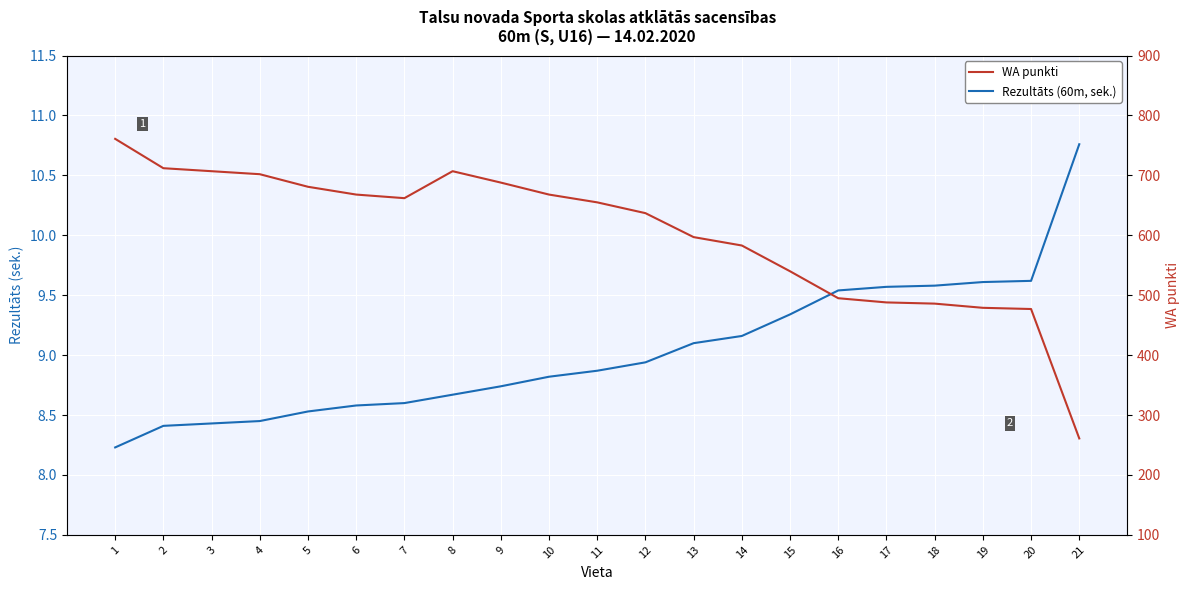

At which label does Rezultāts (60m, sek.) reach its peak?

21